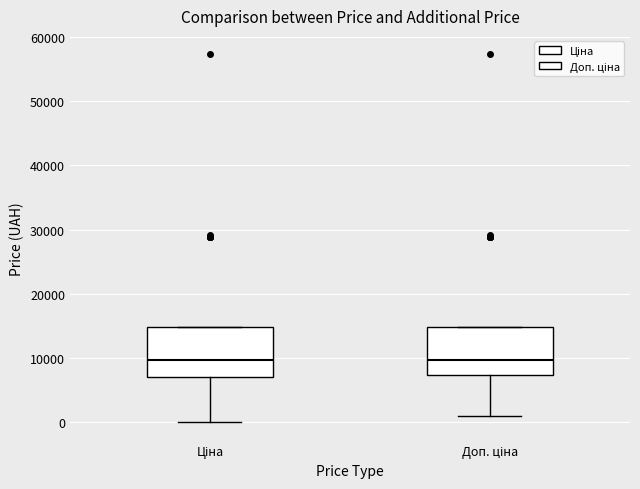

Reading left to right, transcribe this box plot: for each box, give where its median line is, the range the box spans, and where its two whiskers end, as read against the y-axis. The values are not printed on the chart, so give them approximately, as read against the axis.

Ціна: median 10000, box 7000 to 15000, whiskers 0 to 15000
Доп. ціна: median 10000, box 7000 to 15000, whiskers 1000 to 15000